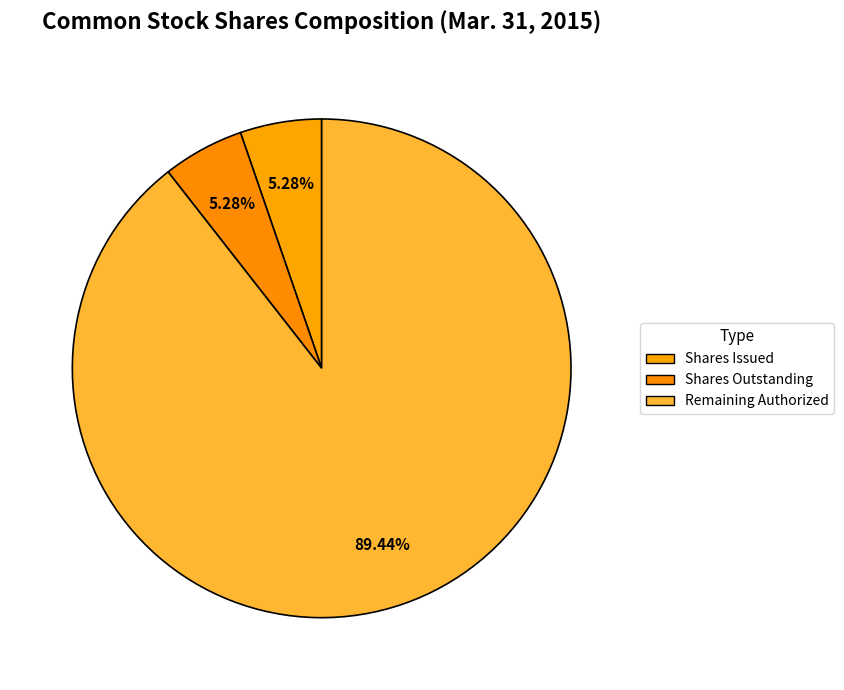

Which category has the biggest portion of the pie?

Remaining Authorized